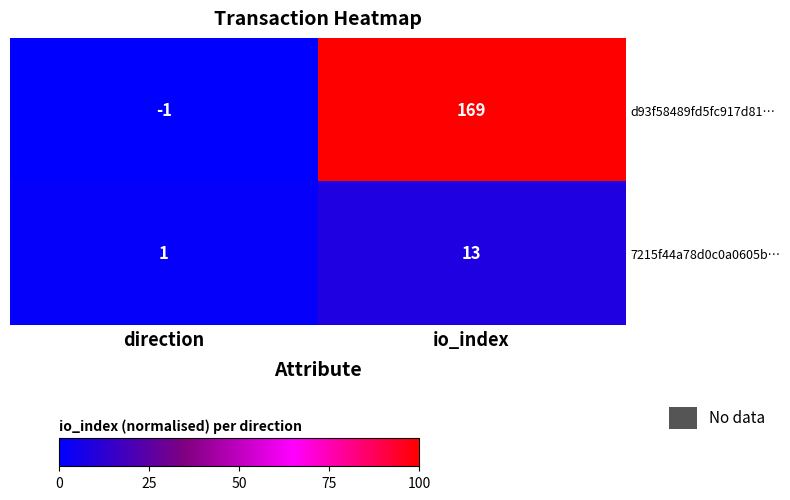

Reading left to right, extract all data points from this chart.

d93f58489fd5fc917d81…: direction=-1	io_index=169
7215f44a78d0c0a0605b…: direction=1	io_index=13